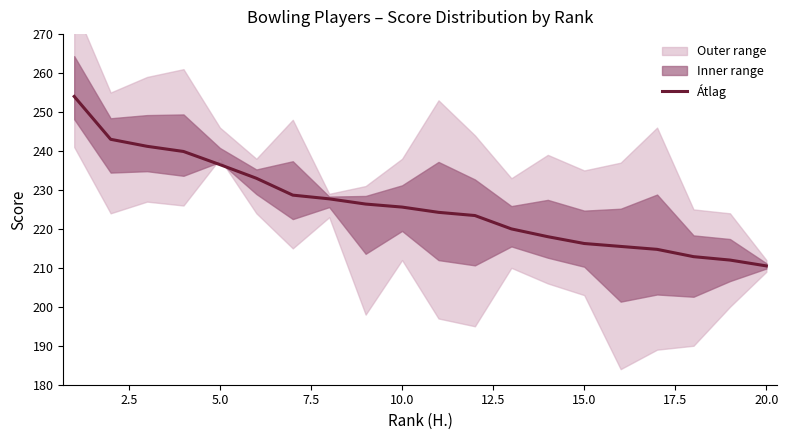

What is the lowest value of the Átlag series?

210.5